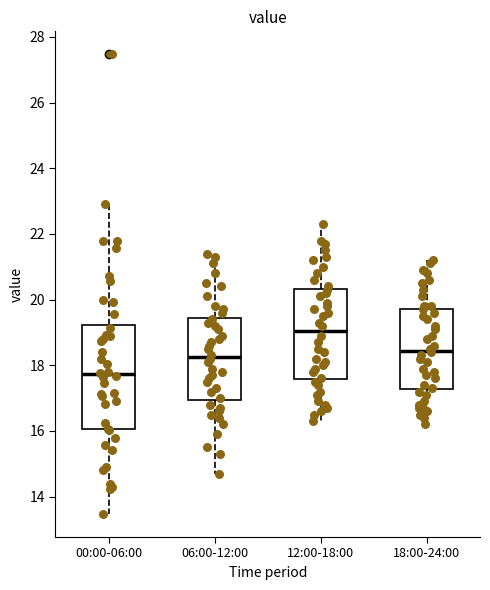

Which box's median line is the lowest?

00:00-06:00